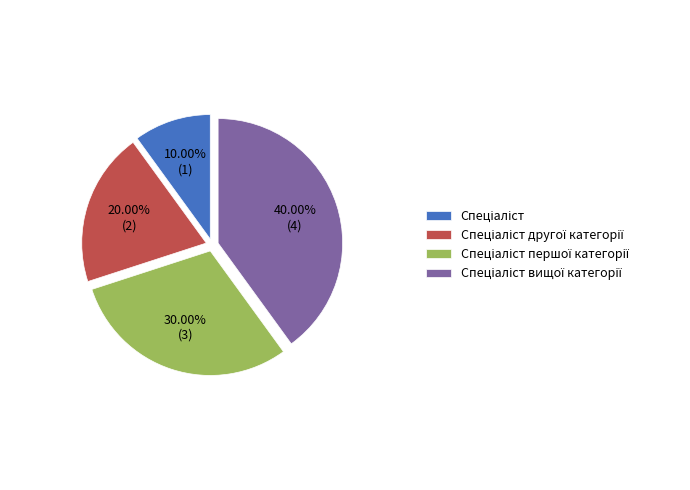

Is there any slice that represents more than half of the pie?

No